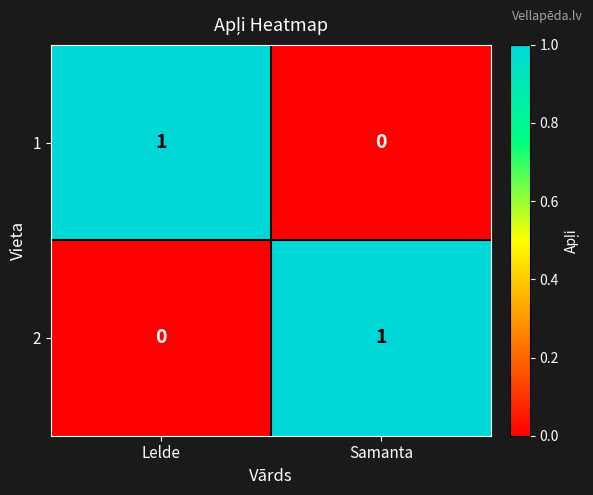

Reading left to right, extract all data points from this chart.

1: 1	0
2: 0	1